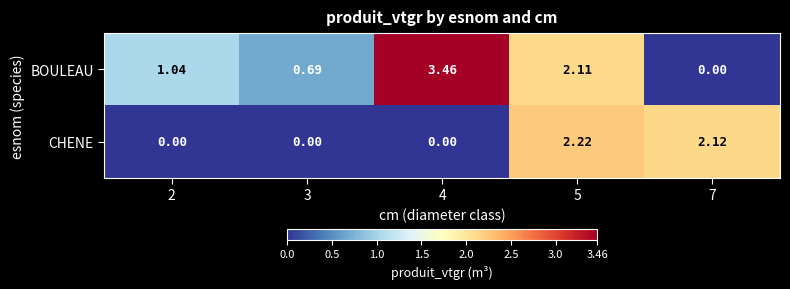

Rank the series at 2 from highest to lowest value.

BOULEAU, CHENE